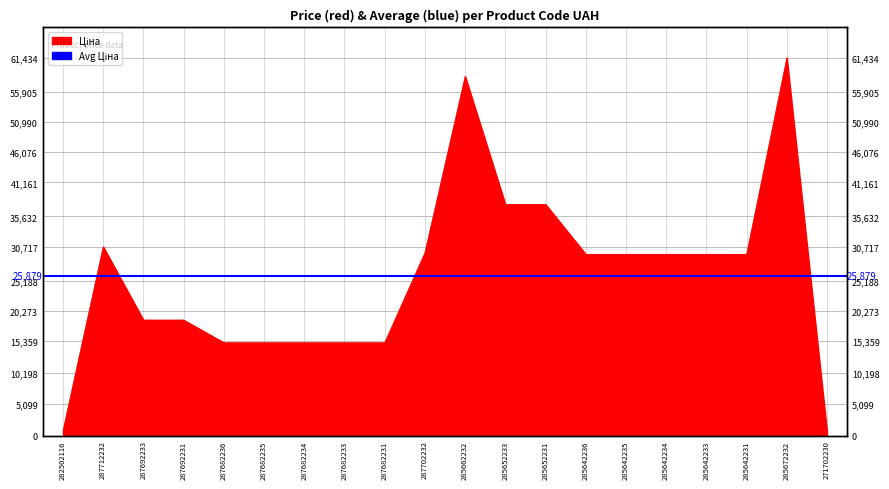

Where is the data nearest to the value 31012?

287712232